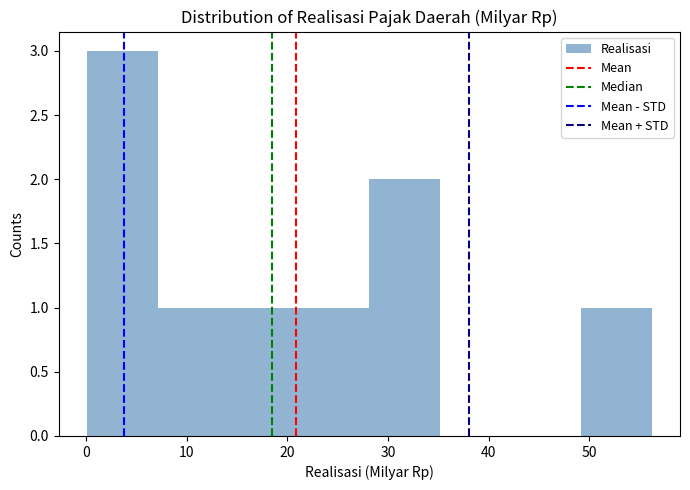

Which range on the x-axis has the tallest bar?

0 to 7